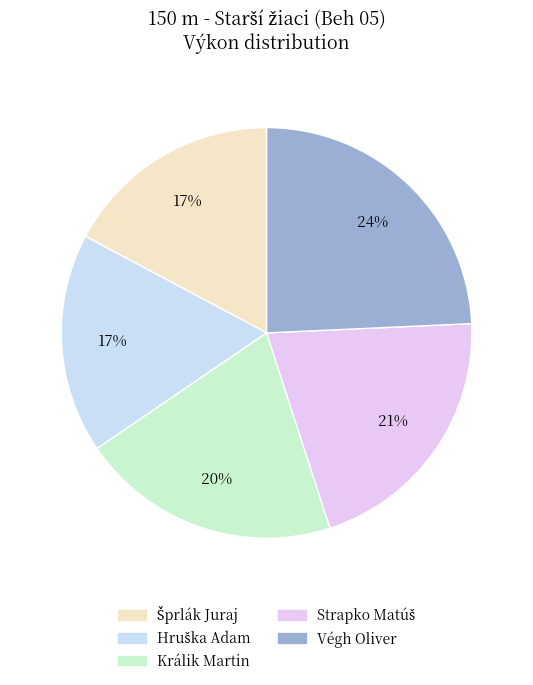

What is the largest slice in the pie chart?

Végh Oliver